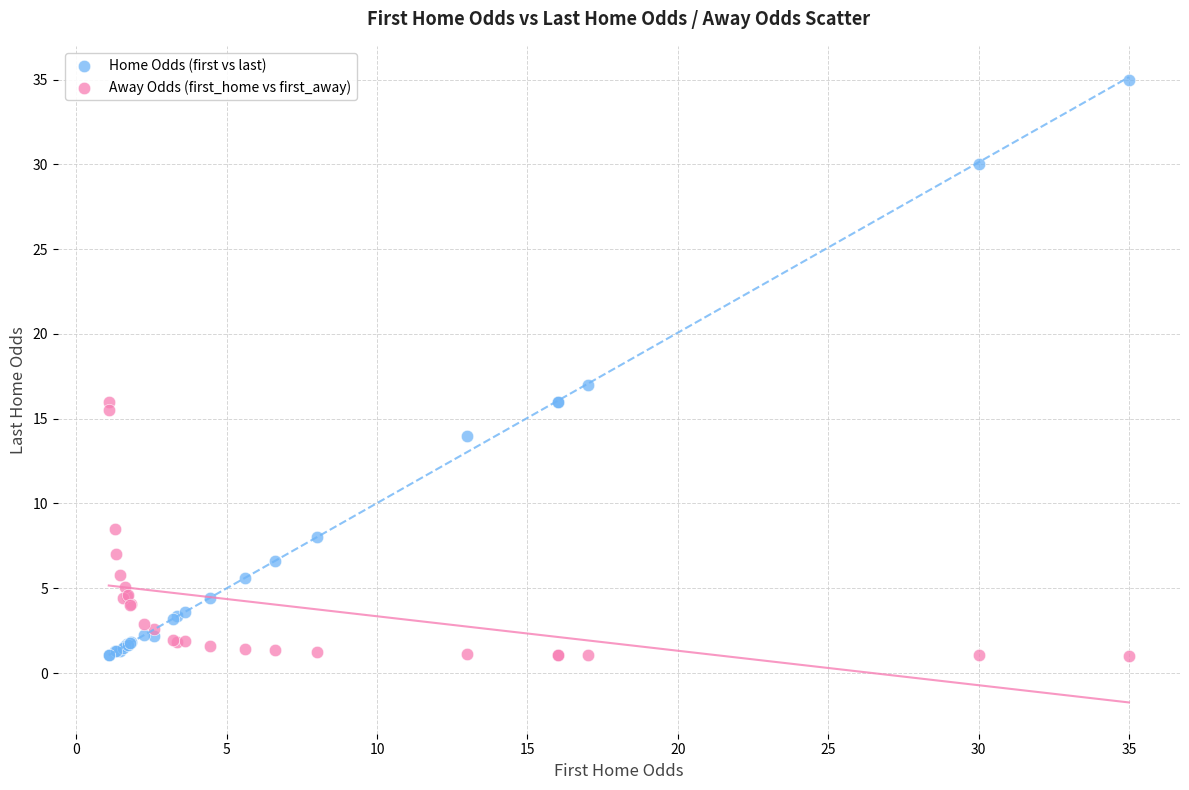

What are all the series names shown in the legend?

Home Odds (first vs last), Away Odds (first_home vs first_away)